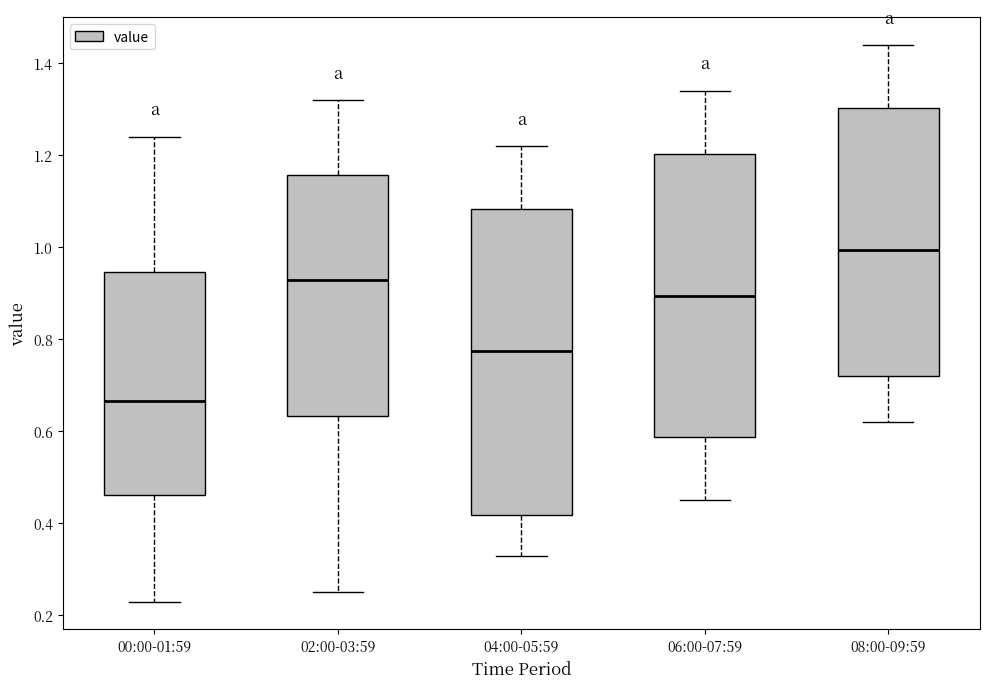

Which box's median line is the highest?

08:00-09:59